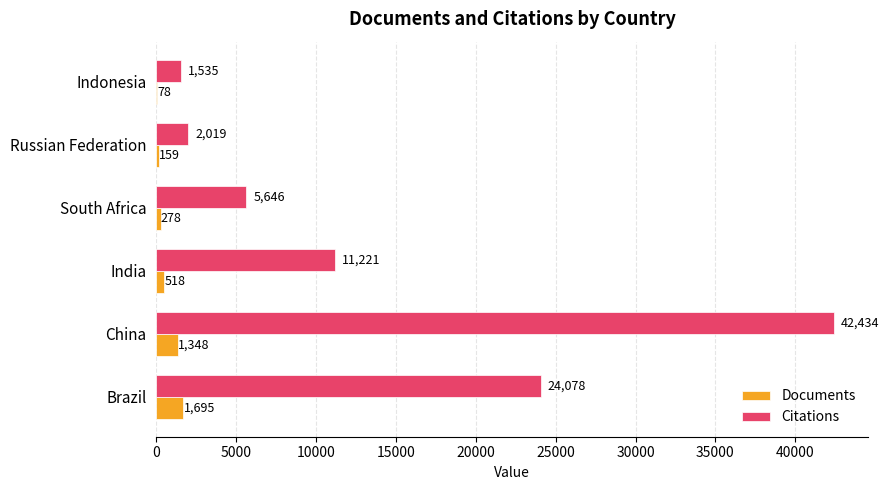

What is the highest value of the Citations series?

42434